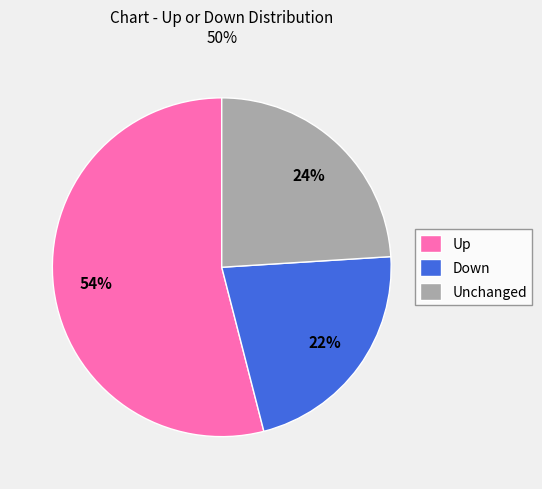

True or false: Up accounts for 54% of the total.

True